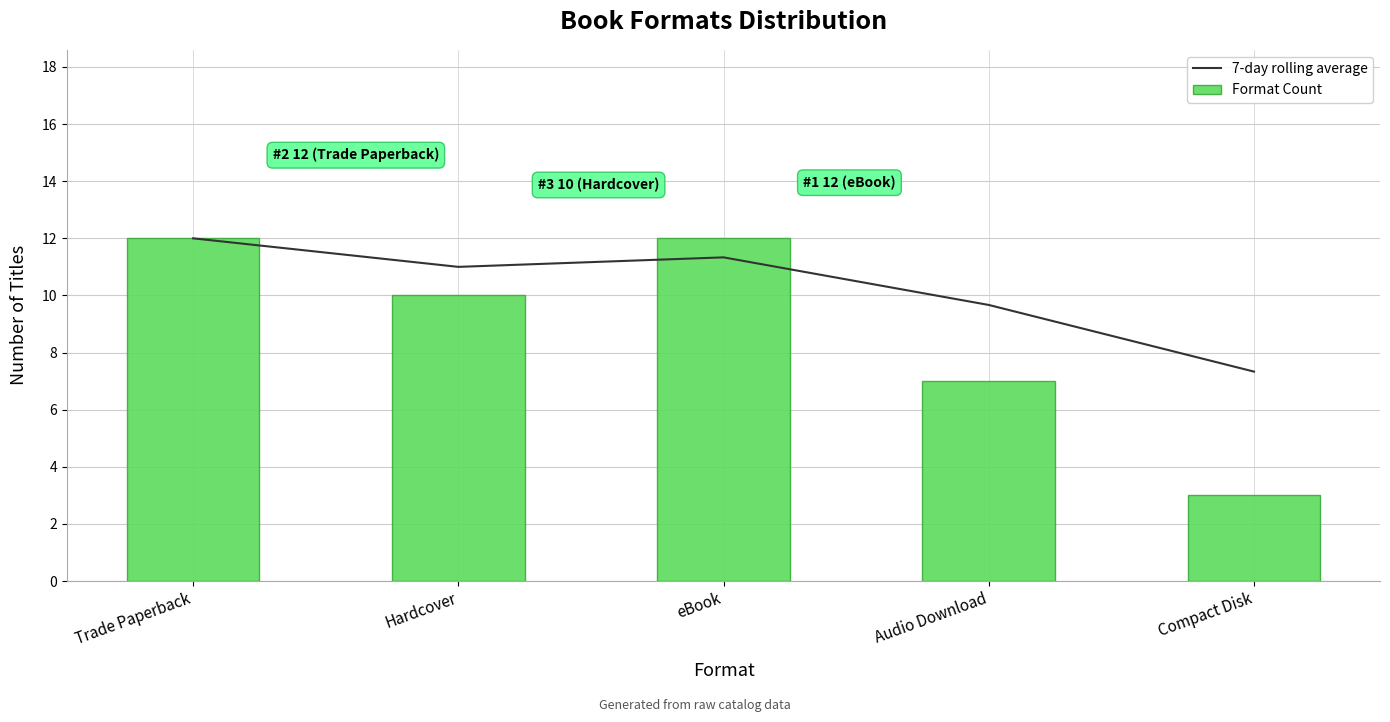

At which category is the sum across all series the highest?

Trade Paperback